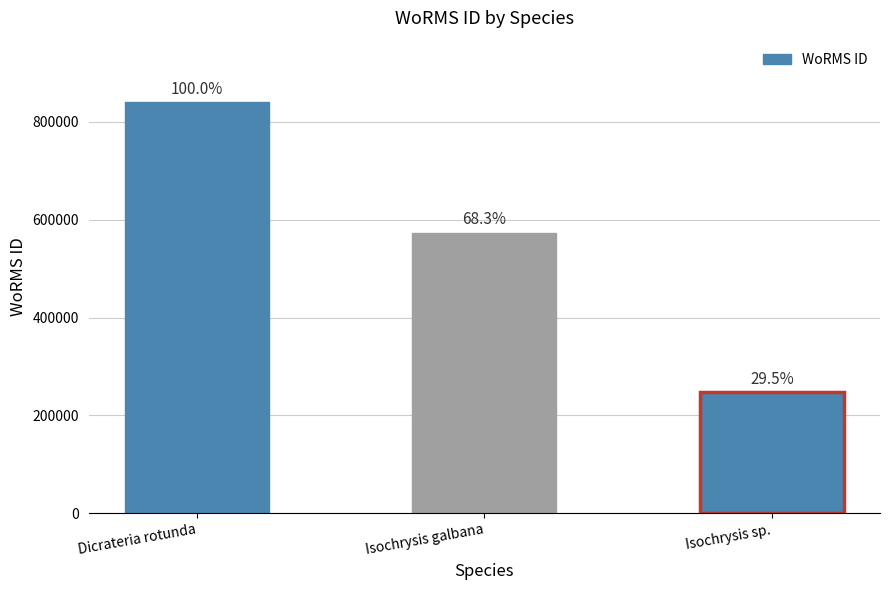

Where is the data nearest to the value 544116?

Isochrysis galbana